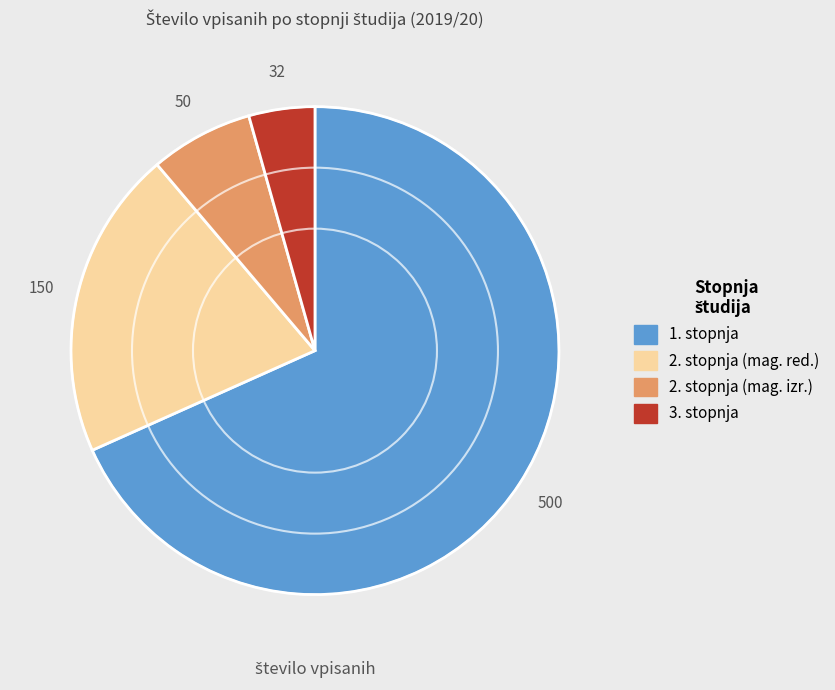

Is there a majority slice in this chart?

Yes